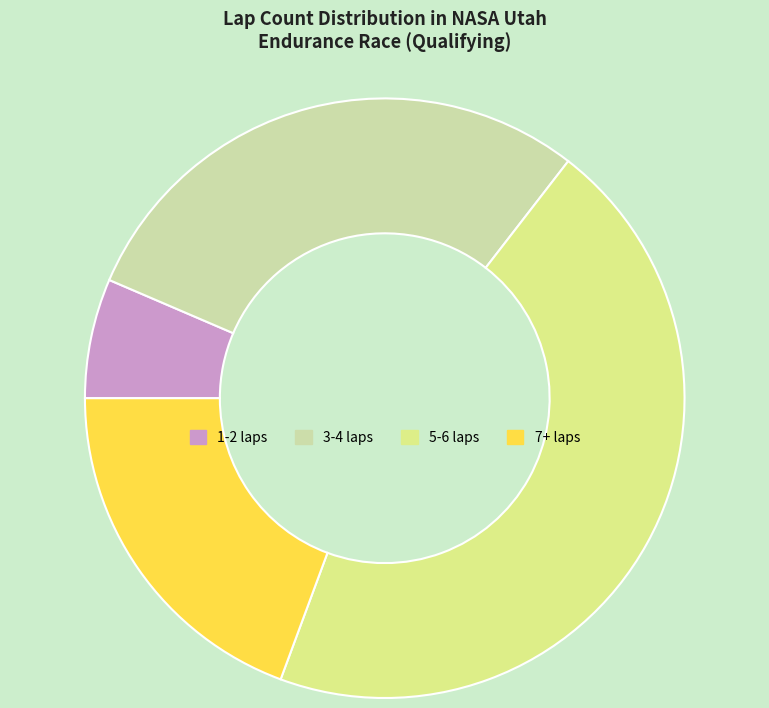

Is the sum of 3-4 laps and 1-2 laps greater than half?

No